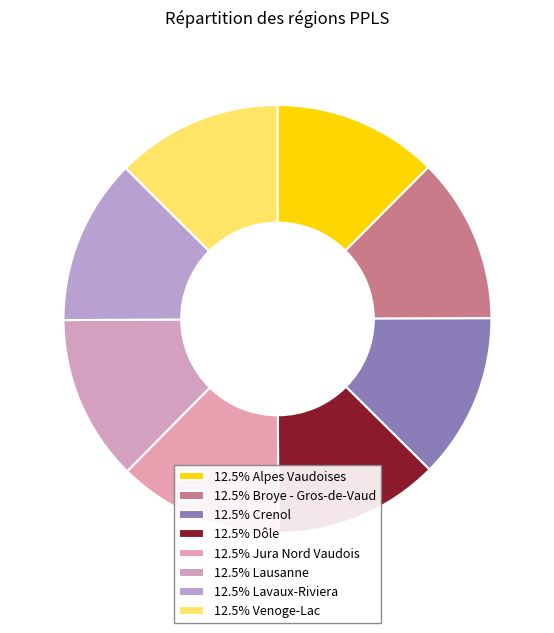

Count the number of slices in the pie.

8